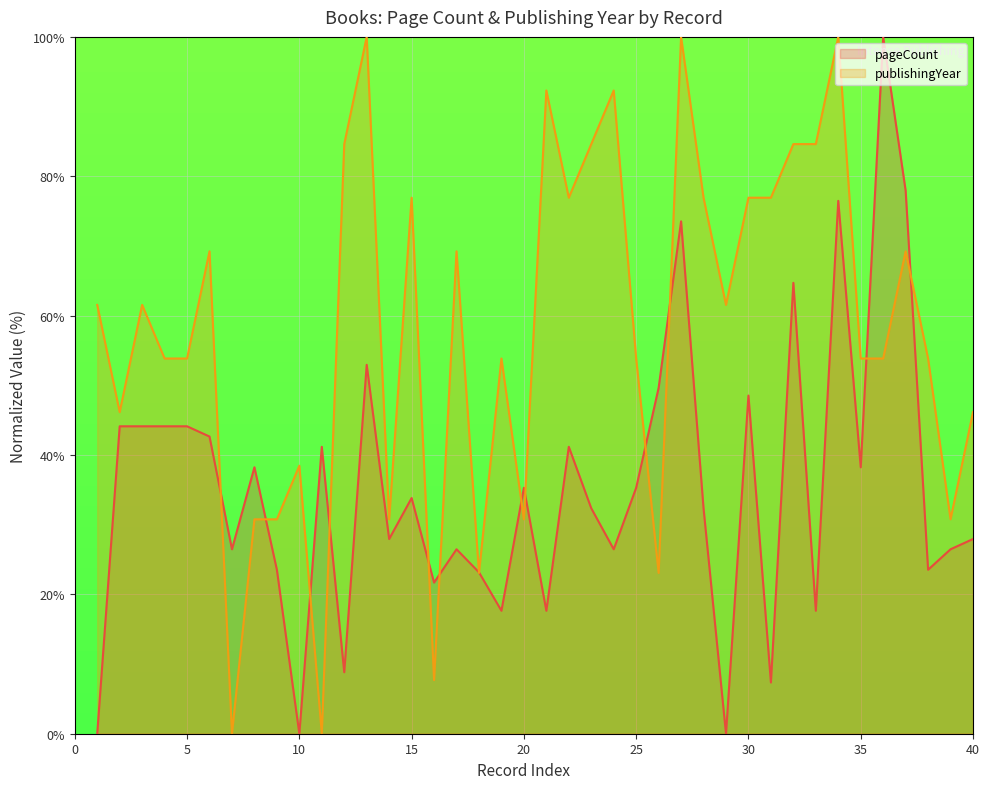

What is the highest value of the publishingYear series?

100.0